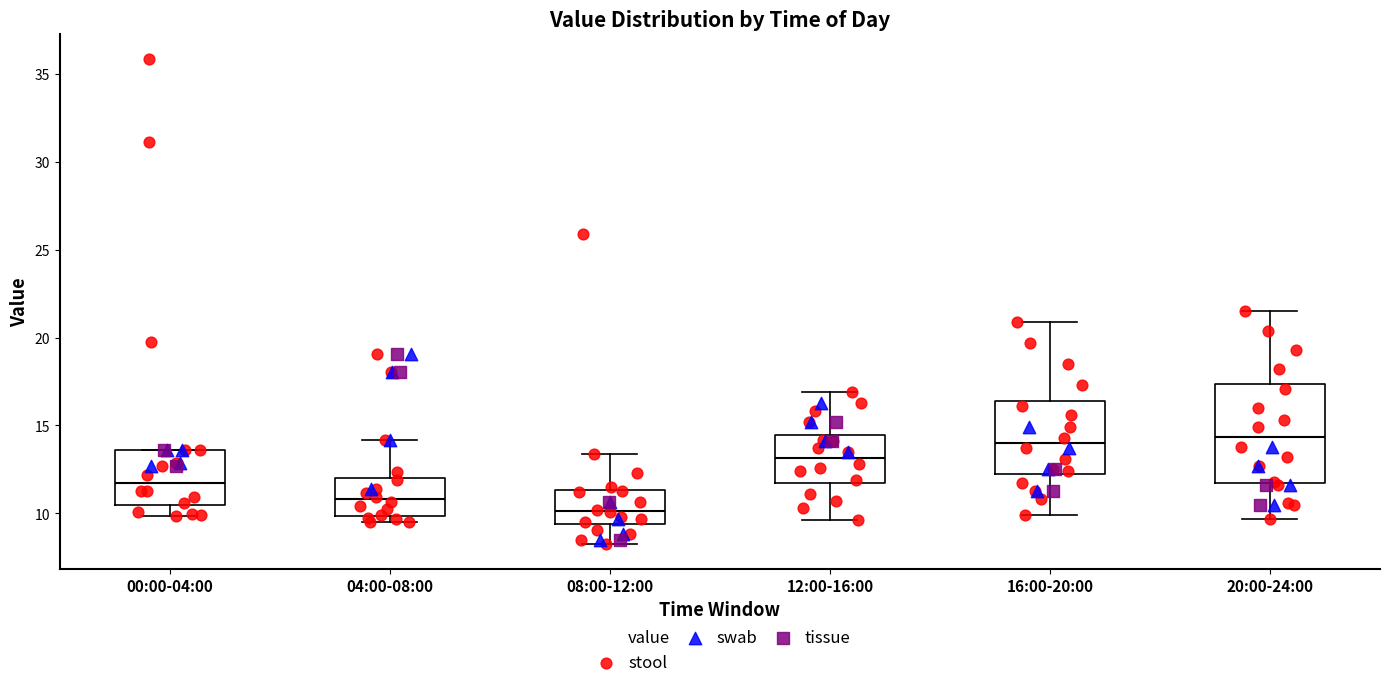

Reading left to right, transcribe this box plot: for each box, give where its median line is, the range the box spans, and where its two whiskers end, as read against the y-axis. The values are not printed on the chart, so give them approximately, as read against the axis.

00:00-04:00: median 11.5, box 10.5 to 13.5, whiskers 10.0 to 13.5
04:00-08:00: median 11.0, box 10.0 to 12.0, whiskers 9.5 to 14.0
08:00-12:00: median 10.0, box 9.5 to 11.5, whiskers 8.0 to 13.5
12:00-16:00: median 13.0, box 11.5 to 14.5, whiskers 9.5 to 17.0
16:00-20:00: median 14.0, box 12.0 to 16.5, whiskers 10.0 to 21.0
20:00-24:00: median 14.5, box 12.0 to 17.5, whiskers 9.5 to 21.5